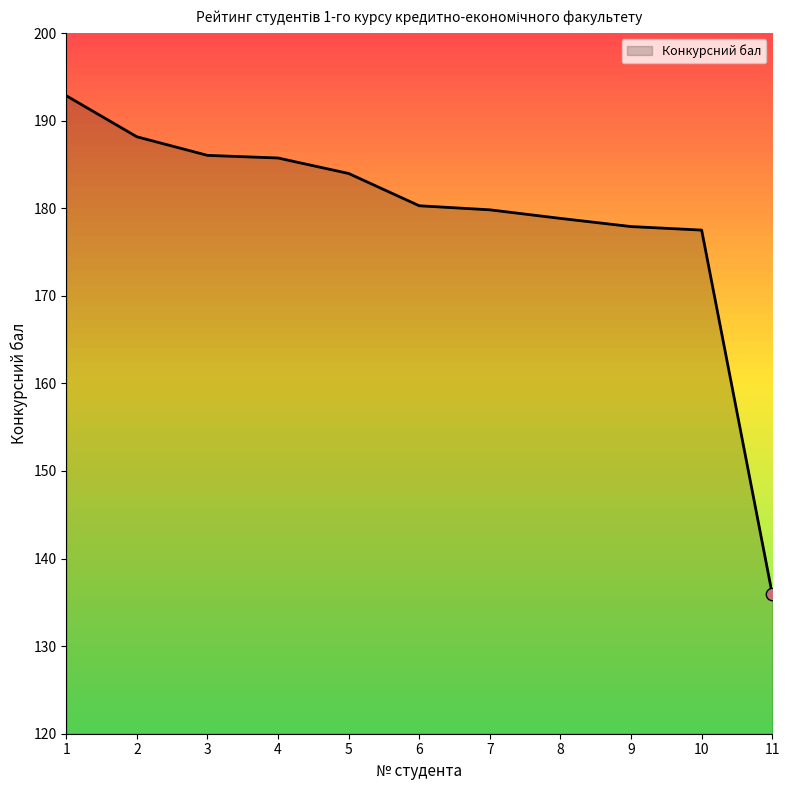

What is the change in value from 1 to 6?

-12.6